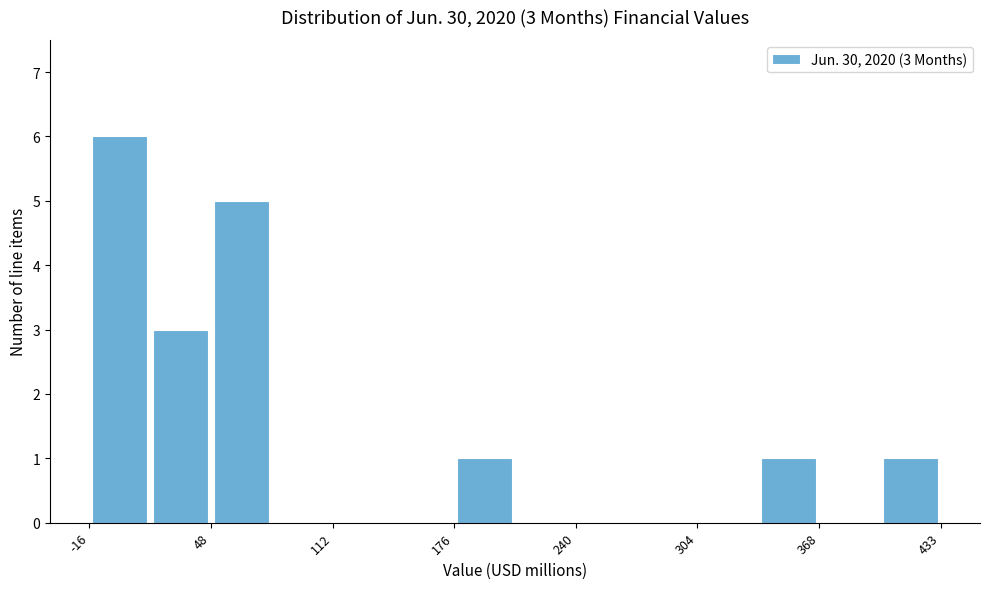

Around what value on the x-axis is the tallest bar? Give the approximate position of its centre, as read against the axis.

0